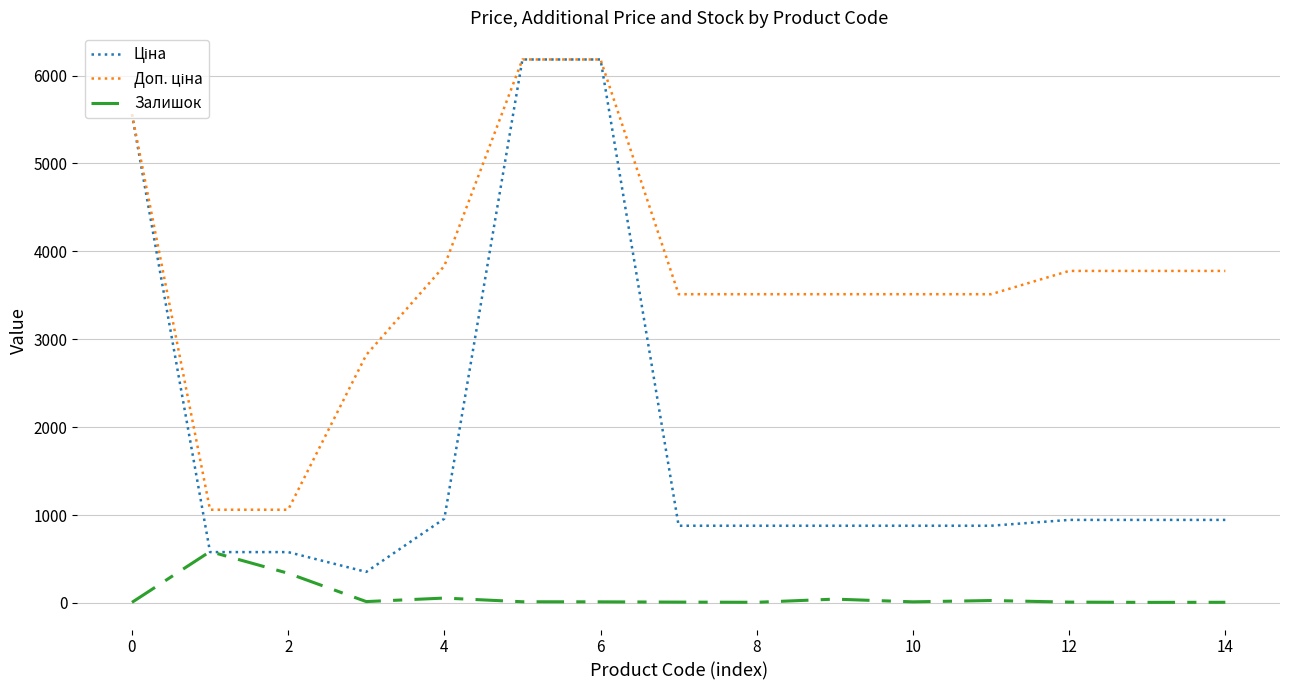

What is the sum of all Залишок values?

1142.0